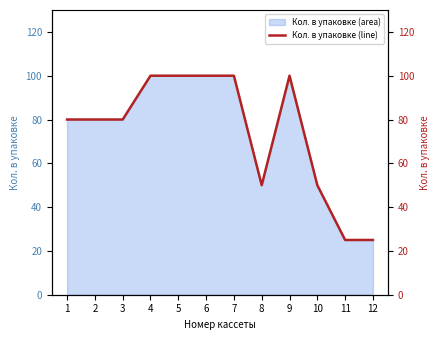

What is the value of the 1st point from the left?

80